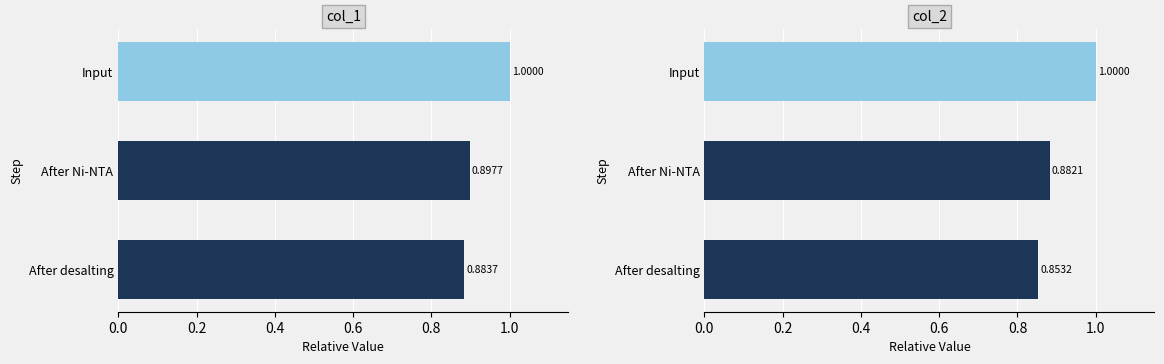

What is the maximum value shown in the chart?

1.0